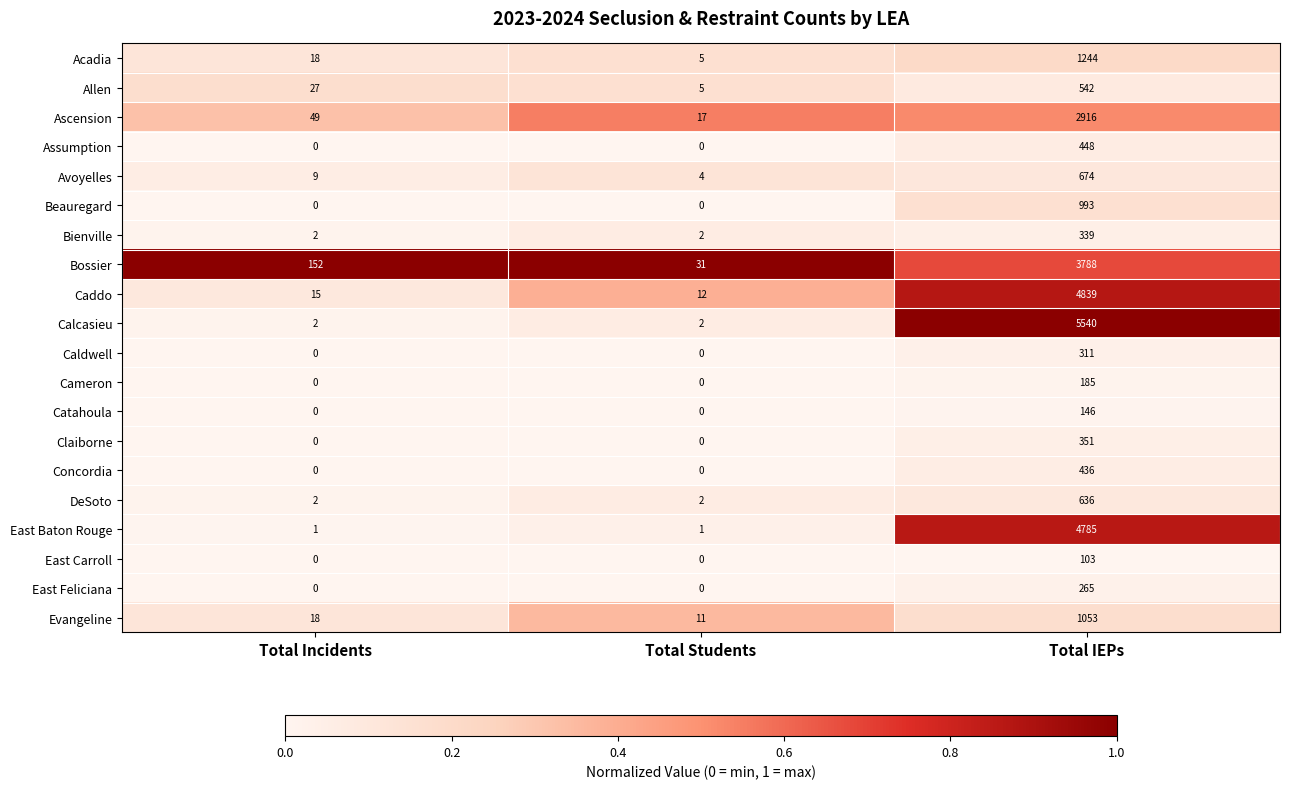

Which series changed the most between Total Incidents and Total Students?

Bossier